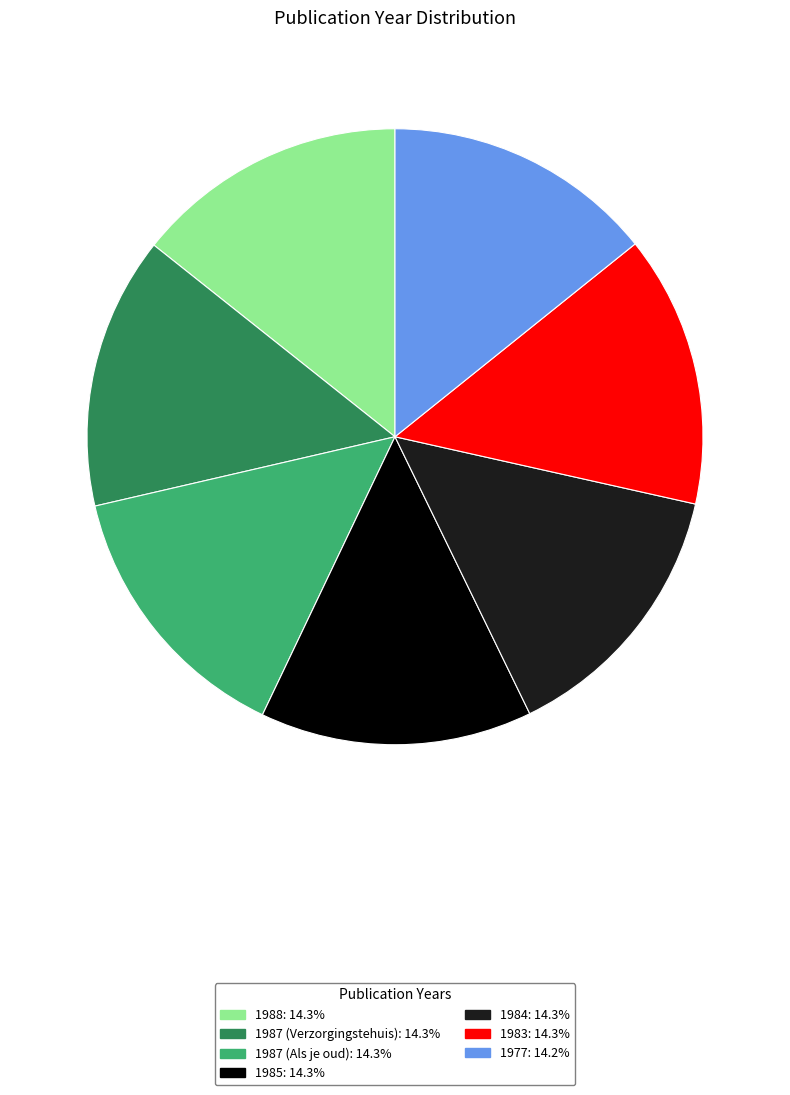

True or false: 1977 accounts for 4% of the total.

False